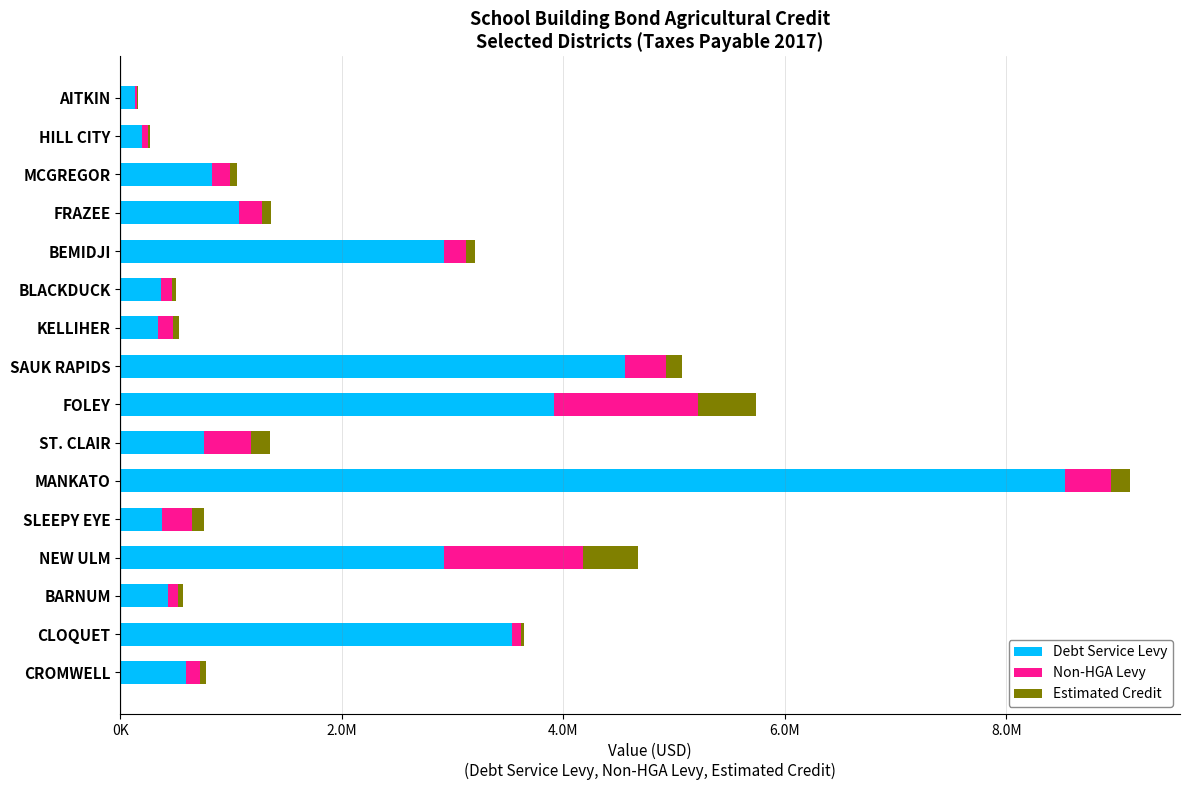

The value of Estimated Credit at CROMWELL is 53750.8. True or false?

True